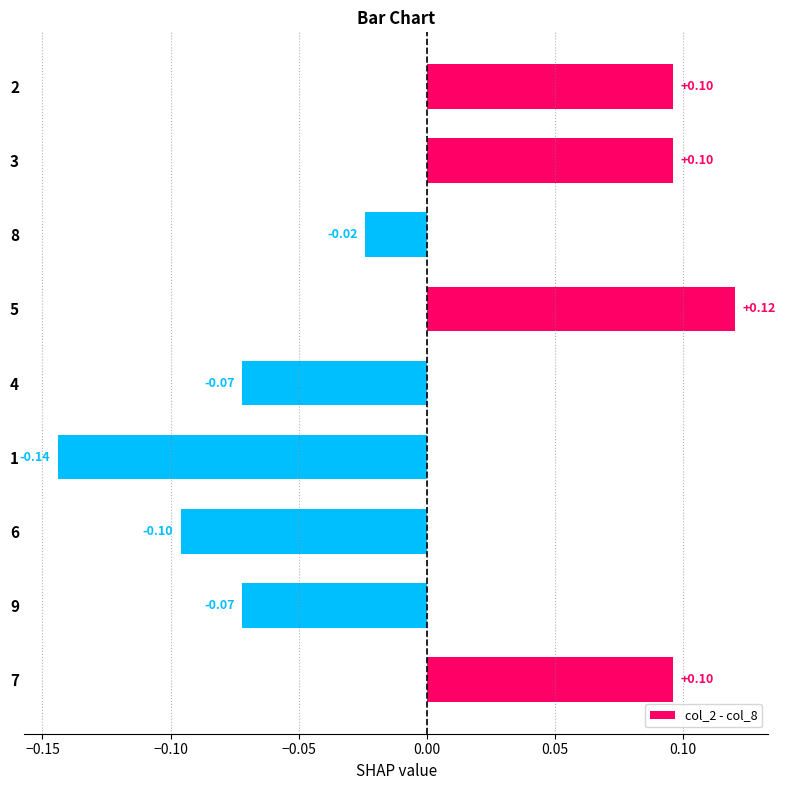

What is the difference between the second highest and minimum values?

0.2